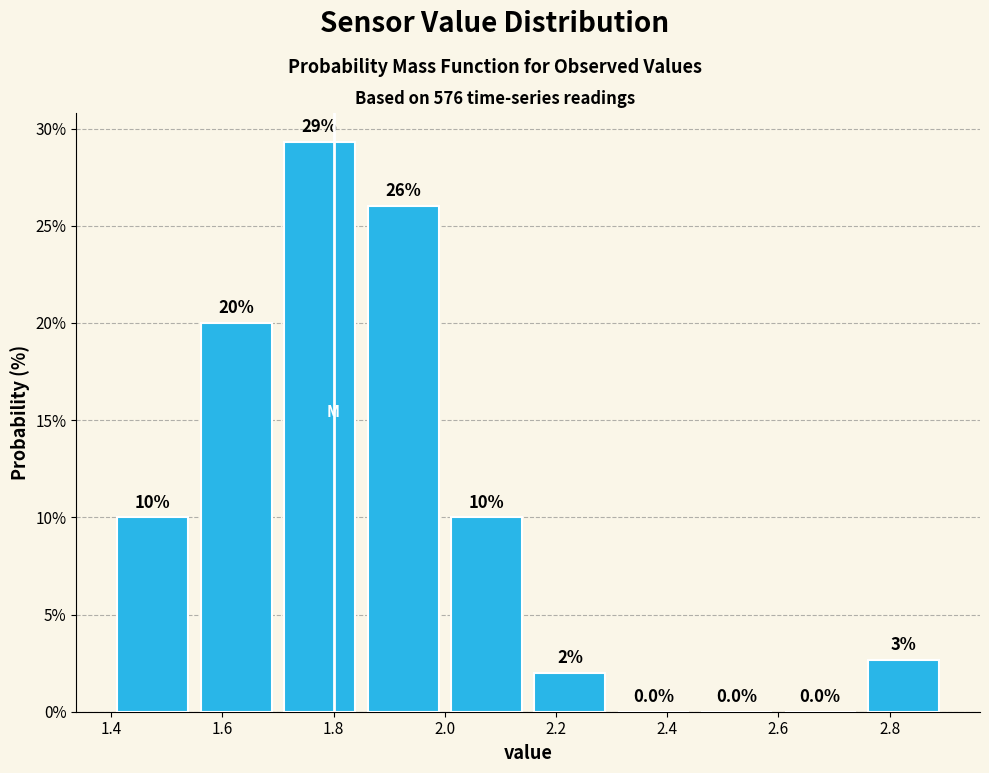

Which range on the x-axis has the tallest bar?

1.70 to 1.85